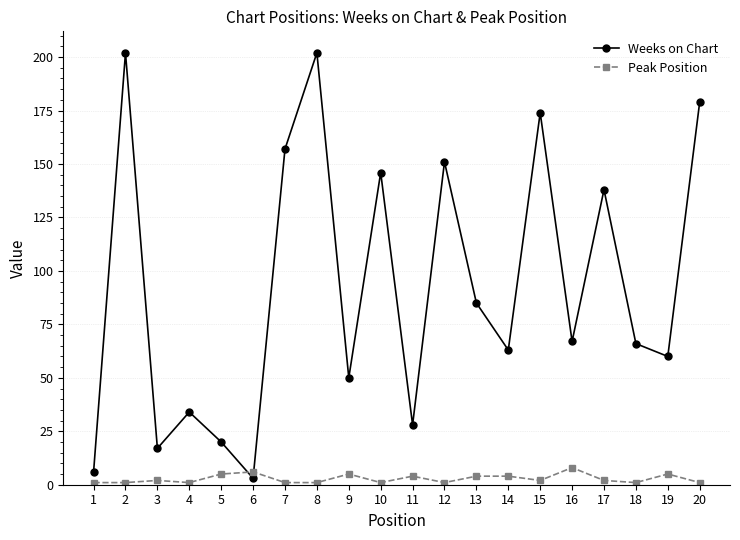

How many lines are shown in the chart?

2